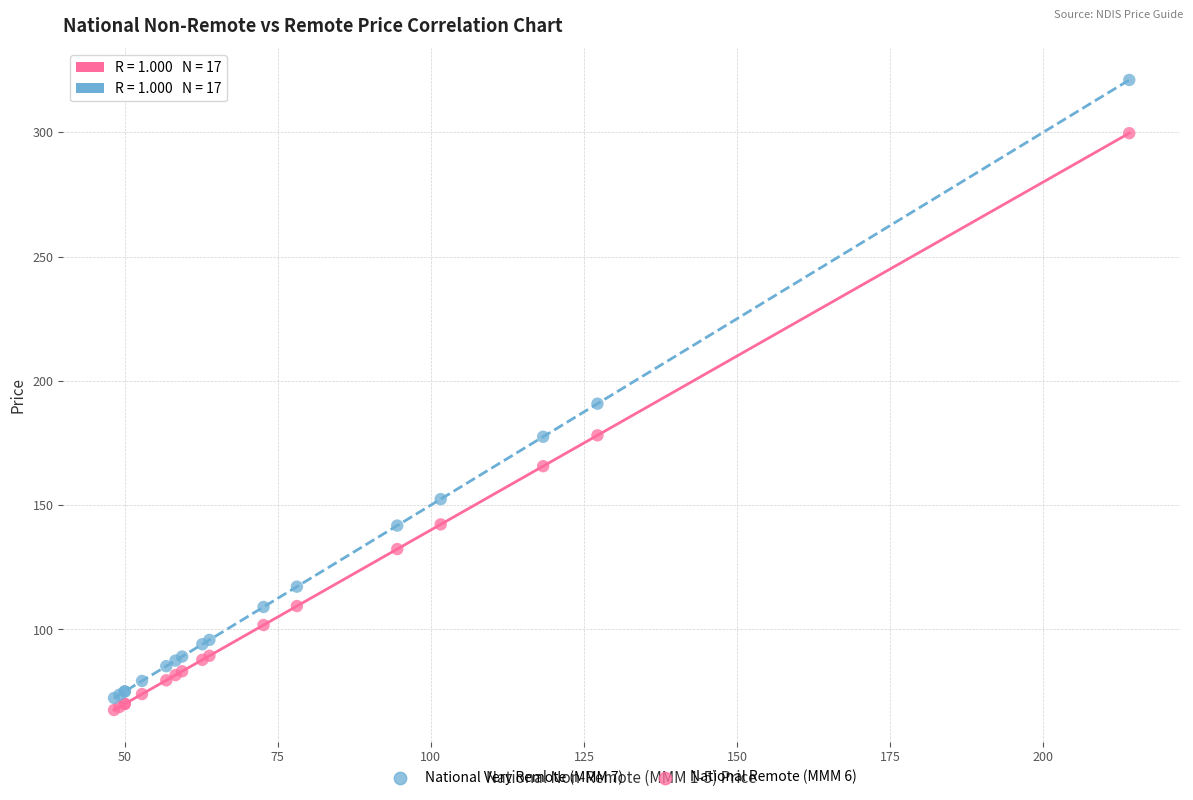

Which series contains the lowest Y value?

National Remote (MMM 6)